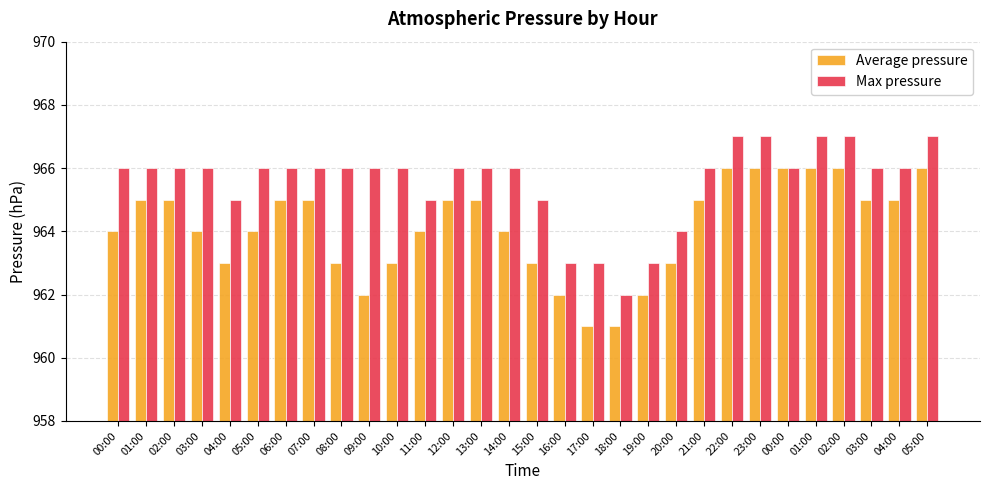

What is the approximate value of Max pressure at 02:00?

967